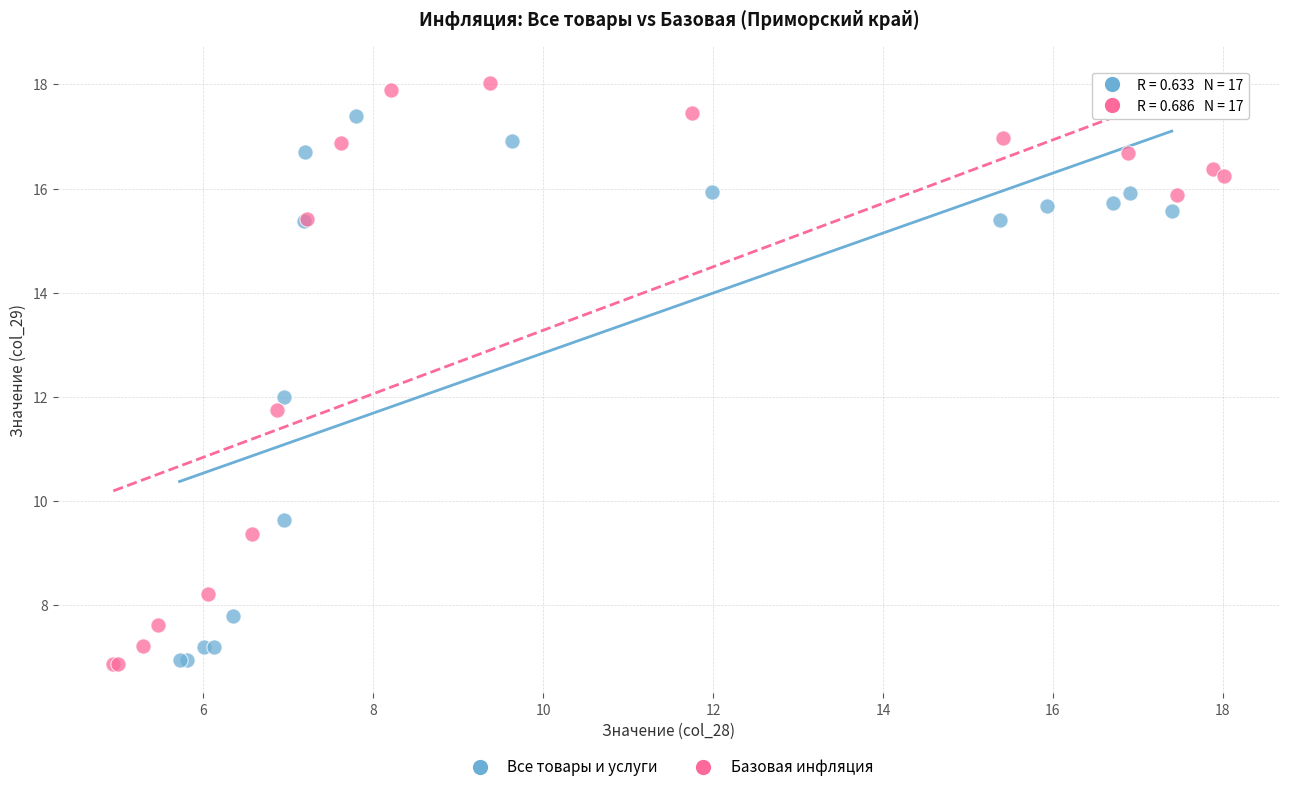

Which series contains the highest Y value?

Базовая инфляция